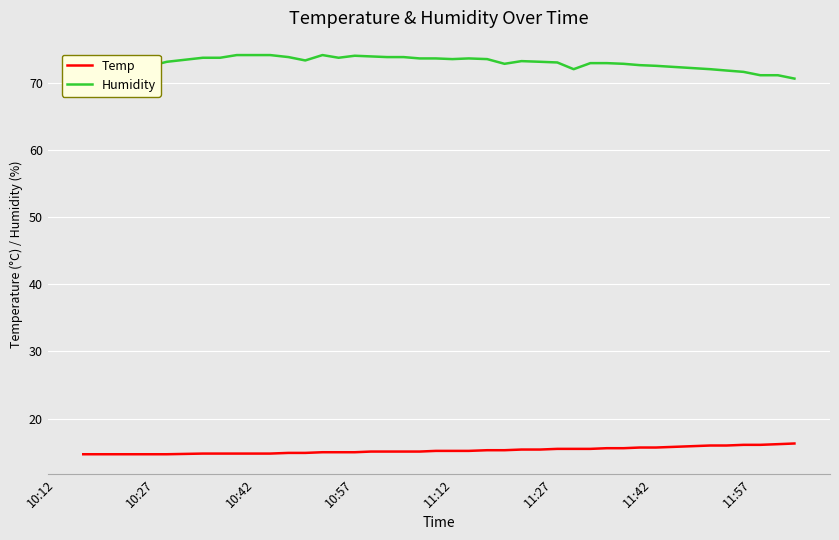

True or false: Temp and Humidity cross at least once.

False